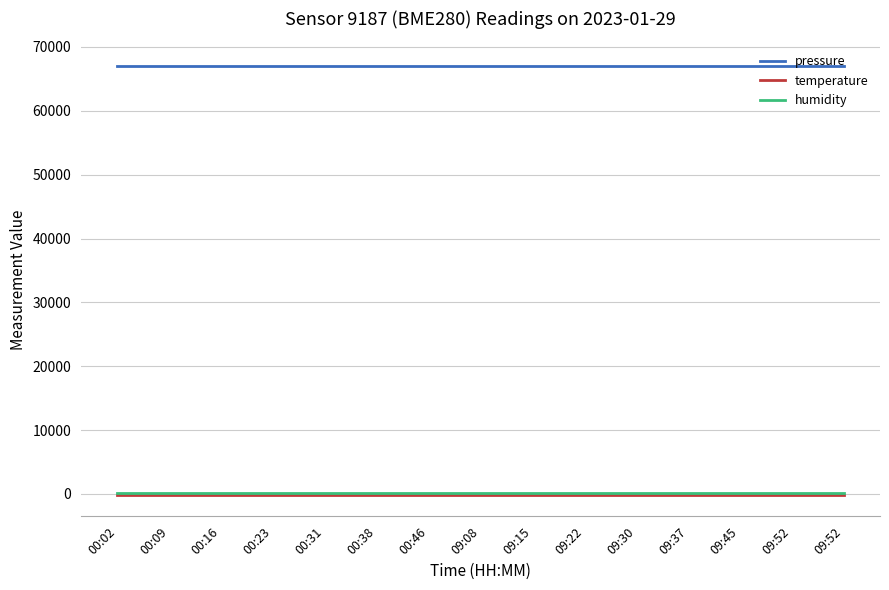

How many lines are shown in the chart?

3